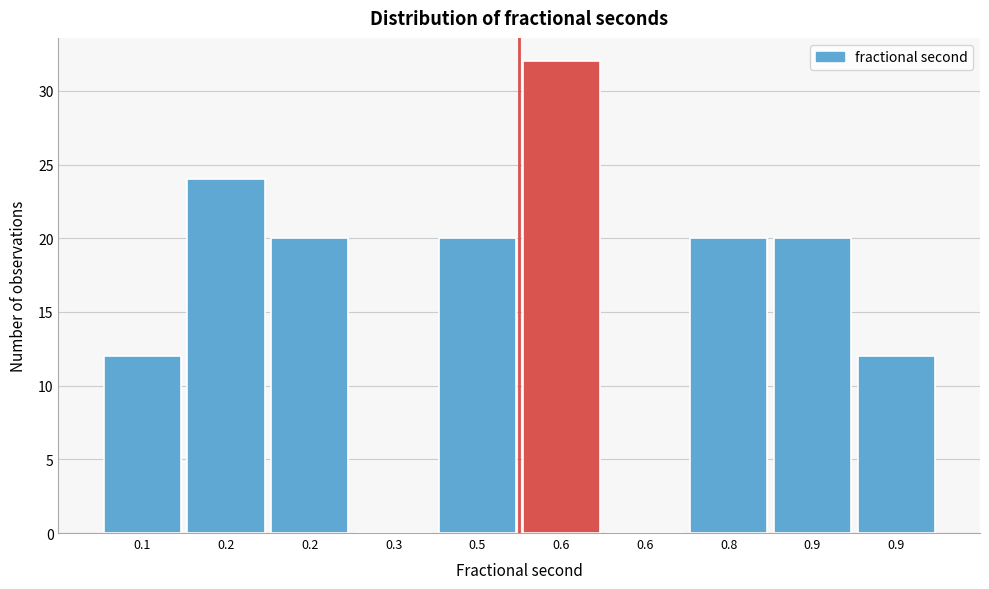

Count the number of categories in the chart.

10